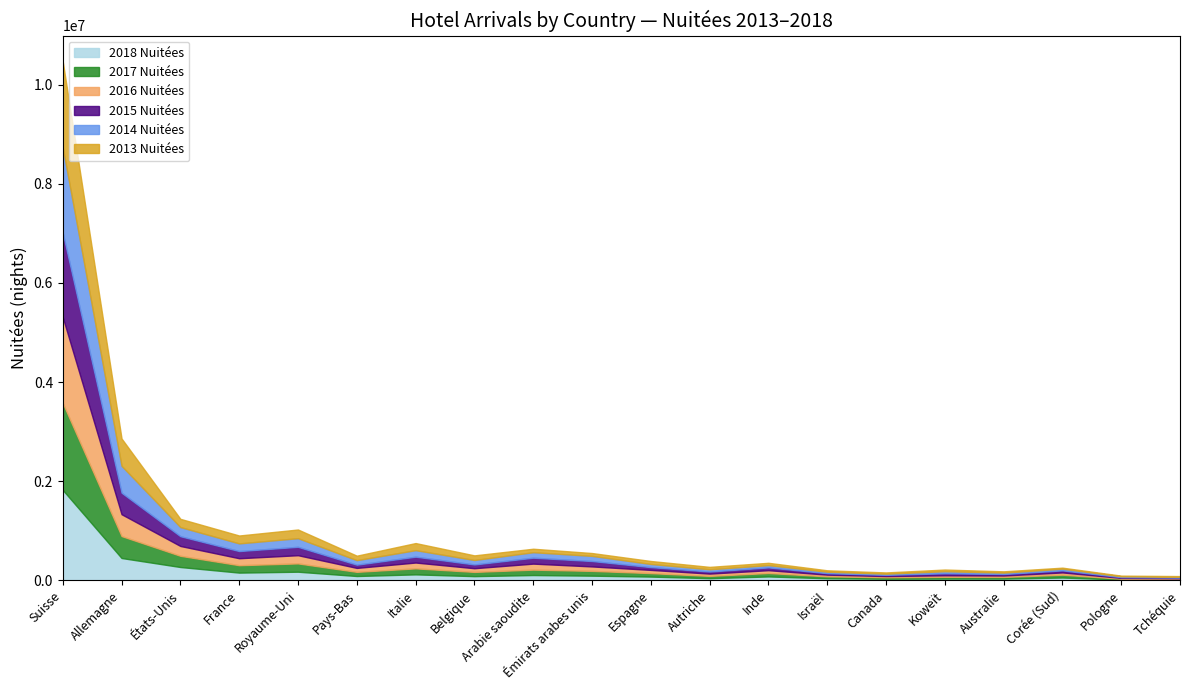

Rank the series by their maximum value, from highest to lowest.

2018 Nuitées, 2017 Nuitées, 2013 Nuitées, 2016 Nuitées, 2014 Nuitées, 2015 Nuitées